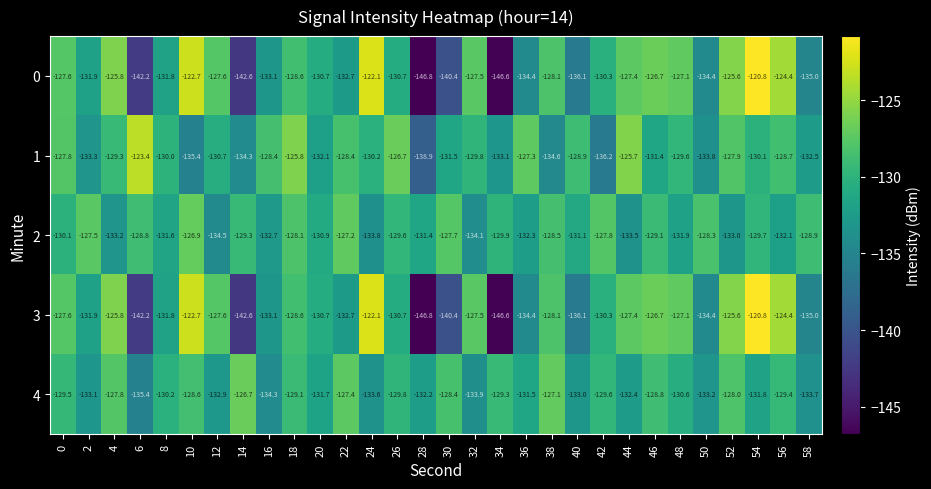

Which label corresponds to the smallest value in the chart?

28